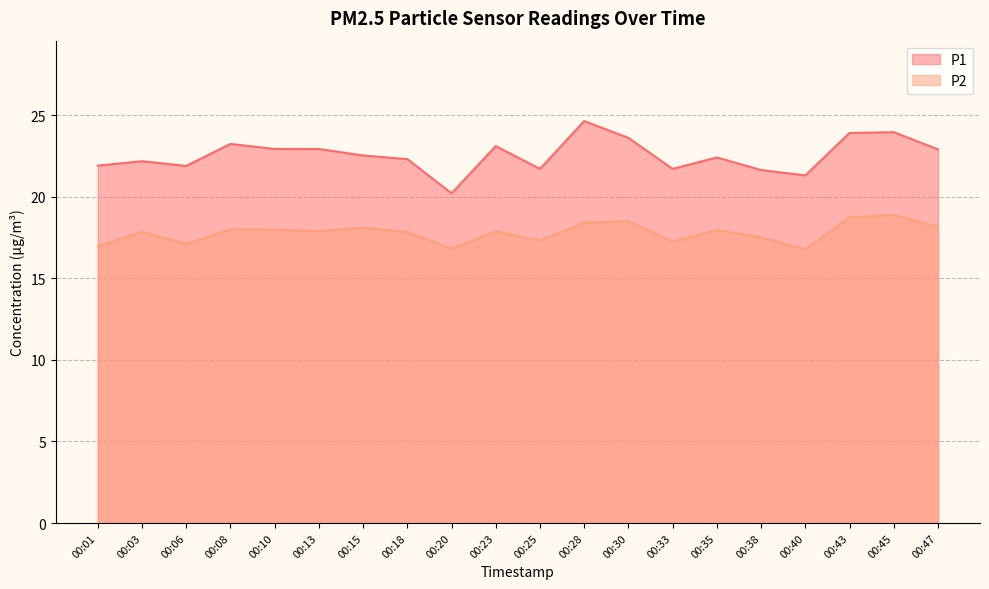

How many lines are shown in the chart?

2